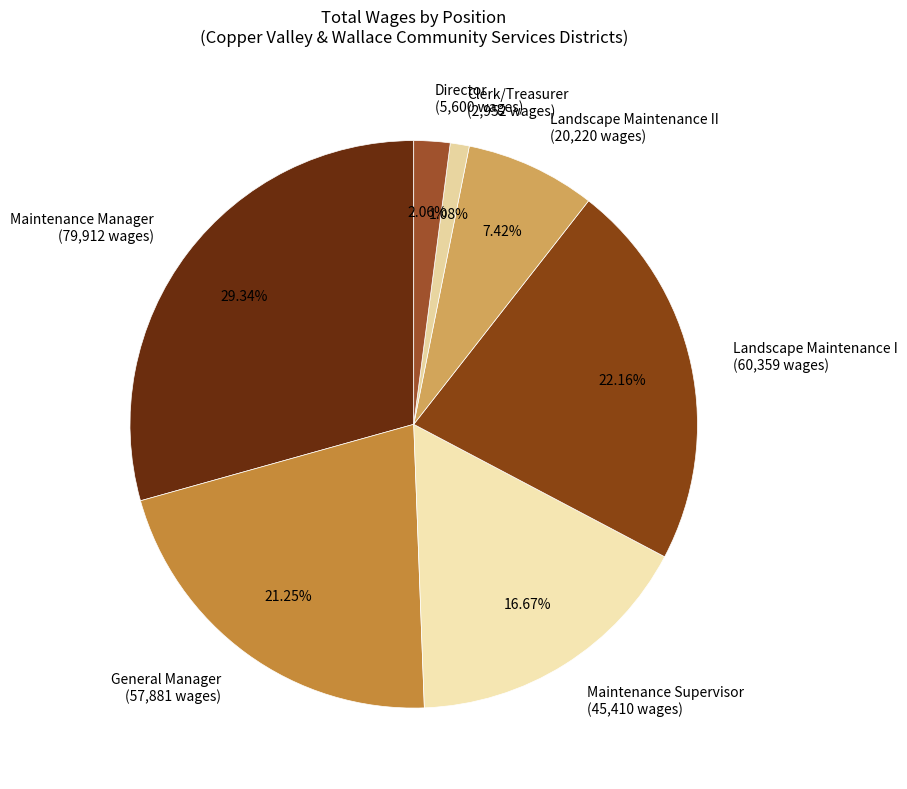

To the nearest percent, what is the combined percentage of Clerk/Treasurer and Director?

3%